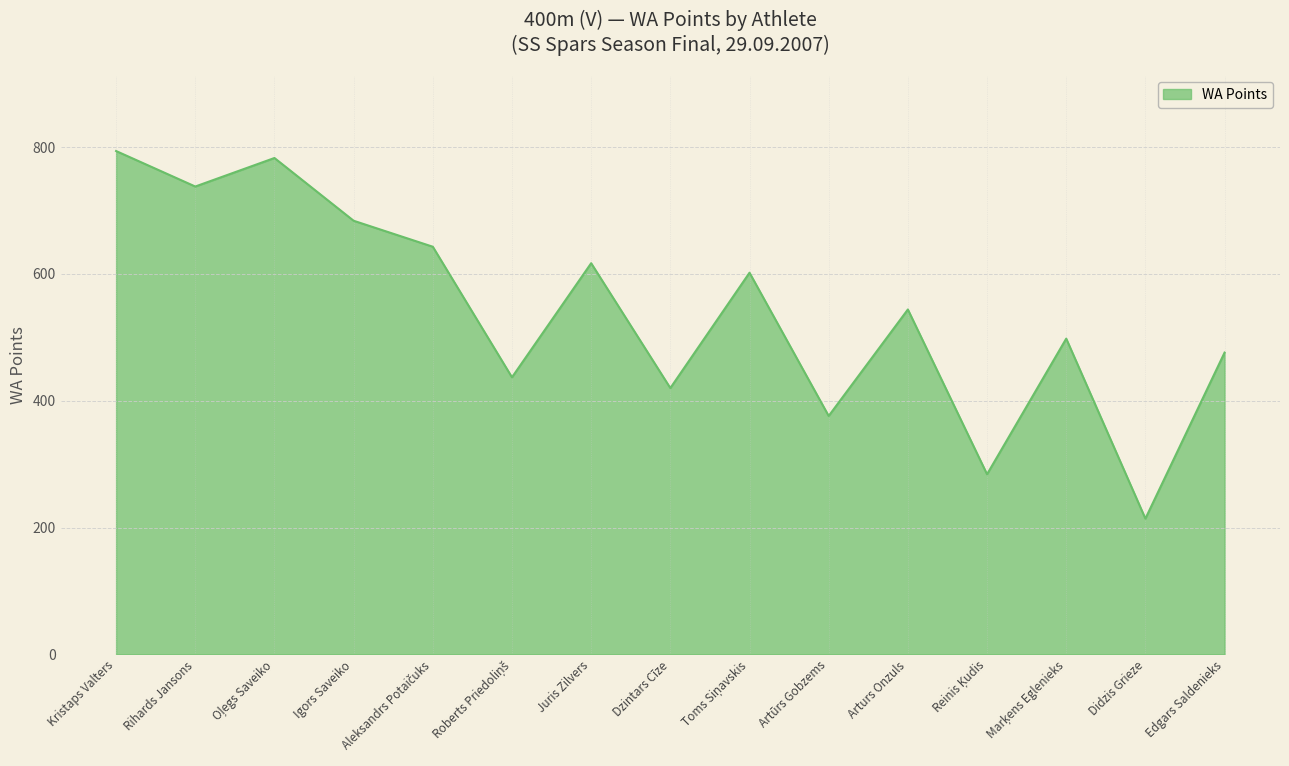

The chart shows a value of 214 at Didzis Grieze. True or false?

True